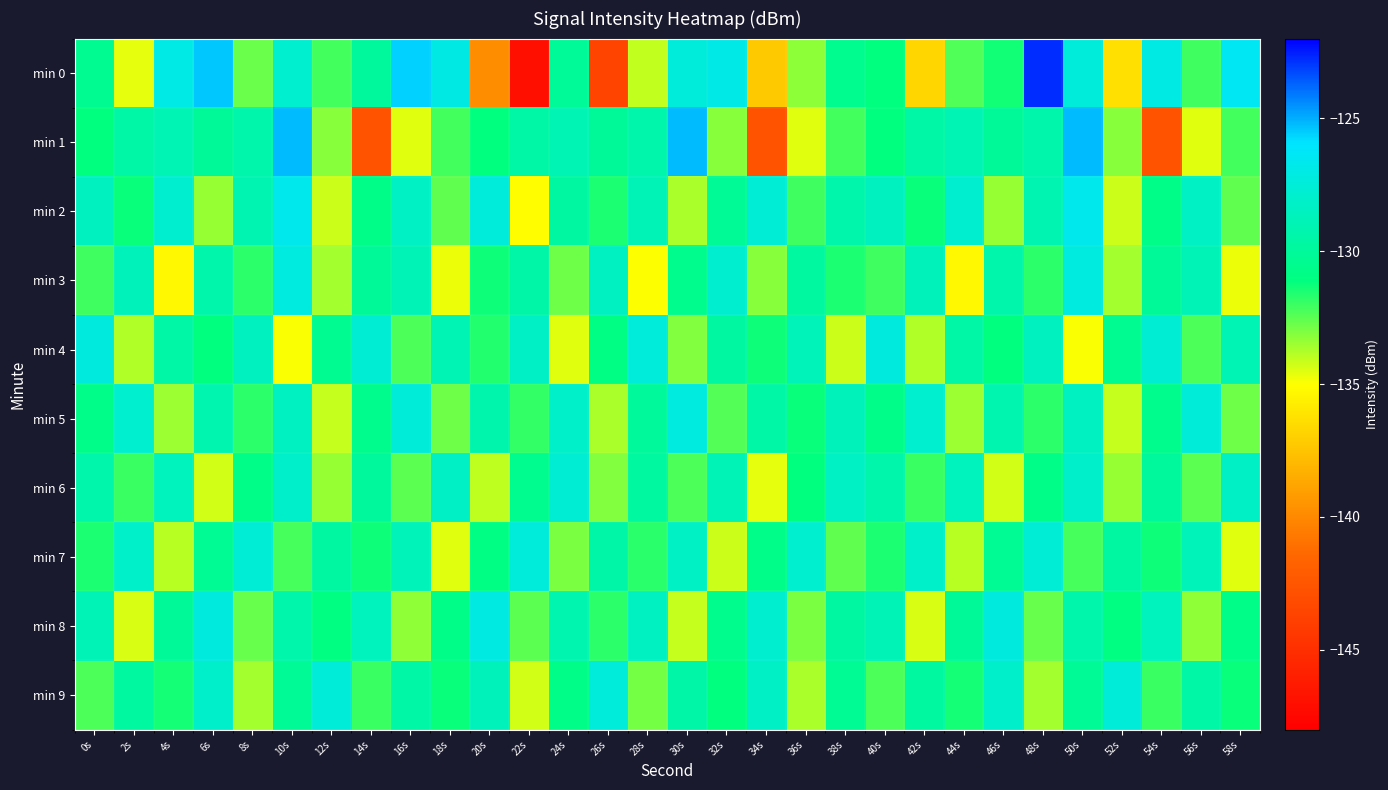

Reading left to right, what are all the values shown in this chart?

min 0: 0s=-130.4	2s=-134.6	4s=-126.9	6s=-125.4	8s=-132.8	10s=-127.9	12s=-132.1	14s=-129.9	16s=-125.6	18s=-127.0	20s=-139.8	22s=-147.0	24s=-130.2	26s=-143.6	28s=-134.0	30s=-127.4	32s=-126.9	34s=-137.2	36s=-133.2	38s=-130.5	40s=-131.1	42s=-136.7	44s=-132.3	46s=-131.4	48s=-122.8	50s=-127.4	52s=-136.3	54s=-127.0	56s=-132.1	58s=-126.3
min 1: 0s=-131.1	2s=-129.6	4s=-129.0	6s=-130.1	8s=-129.4	10s=-125.2	12s=-133.2	14s=-142.7	16s=-134.5	18s=-132.1	20s=-131.1	22s=-129.6	24s=-129.0	26s=-130.1	28s=-129.4	30s=-125.2	32s=-133.2	34s=-142.7	36s=-134.5	38s=-132.1	40s=-131.1	42s=-129.6	44s=-129.0	46s=-130.1	48s=-129.4	50s=-125.2	52s=-133.2	54s=-142.7	56s=-134.5	58s=-132.1
min 2: 0s=-128.5	2s=-131.2	4s=-127.8	6s=-133.4	8s=-129.1	10s=-126.7	12s=-134.2	14s=-130.8	16s=-128.3	18s=-132.6	20s=-127.4	22s=-135.1	24s=-129.7	26s=-131.5	28s=-128.9	30s=-133.7	32s=-130.2	34s=-127.6	36s=-132.1	38s=-129.4	40s=-128.5	42s=-131.2	44s=-127.8	46s=-133.4	48s=-129.1	50s=-126.7	52s=-134.2	54s=-130.8	56s=-128.3	58s=-132.6
min 3: 0s=-132.1	2s=-128.7	4s=-135.3	6s=-129.4	8s=-131.8	10s=-127.2	12s=-133.6	14s=-130.1	16s=-128.9	18s=-134.7	20s=-131.3	22s=-129.5	24s=-132.8	26s=-128.4	28s=-135.0	30s=-130.6	32s=-127.8	34s=-133.2	36s=-129.8	38s=-131.5	40s=-132.1	42s=-128.7	44s=-135.3	46s=-129.4	48s=-131.8	50s=-127.2	52s=-133.6	54s=-130.1	56s=-128.9	58s=-134.7
min 4: 0s=-127.3	2s=-133.8	4s=-129.6	6s=-131.1	8s=-128.5	10s=-134.9	12s=-130.4	14s=-127.7	16s=-132.3	18s=-129.0	20s=-131.6	22s=-128.2	24s=-134.5	26s=-130.9	28s=-127.4	30s=-133.1	32s=-129.7	34s=-131.3	36s=-128.8	38s=-134.2	40s=-127.3	42s=-133.8	44s=-129.6	46s=-131.1	48s=-128.5	50s=-134.9	52s=-130.4	54s=-127.7	56s=-132.3	58s=-129.0
min 5: 0s=-130.7	2s=-127.9	4s=-133.5	6s=-129.2	8s=-131.8	10s=-128.4	12s=-134.1	14s=-130.6	16s=-127.5	18s=-132.8	20s=-129.3	22s=-131.9	24s=-128.1	26s=-133.7	28s=-130.0	30s=-127.2	32s=-132.4	34s=-129.6	36s=-131.2	38s=-128.7	40s=-130.7	42s=-127.9	44s=-133.5	46s=-129.2	48s=-131.8	50s=-128.4	52s=-134.1	54s=-130.6	56s=-127.5	58s=-132.8
min 6: 0s=-129.4	2s=-132.0	4s=-128.6	6s=-134.3	8s=-130.8	10s=-128.0	12s=-133.4	14s=-129.9	16s=-132.5	18s=-128.2	20s=-134.0	22s=-130.5	24s=-127.7	26s=-133.1	28s=-129.8	30s=-132.3	32s=-128.9	34s=-134.6	36s=-131.1	38s=-128.3	40s=-129.4	42s=-132.0	44s=-128.6	46s=-134.3	48s=-130.8	50s=-128.0	52s=-133.4	54s=-129.9	56s=-132.5	58s=-128.2
min 7: 0s=-131.5	2s=-128.1	4s=-133.9	6s=-130.3	8s=-127.6	10s=-132.2	12s=-129.7	14s=-131.3	16s=-128.8	18s=-134.5	20s=-130.9	22s=-127.4	24s=-133.0	26s=-129.5	28s=-131.7	30s=-128.3	32s=-134.2	34s=-130.7	36s=-127.9	38s=-132.6	40s=-131.5	42s=-128.1	44s=-133.9	46s=-130.3	48s=-127.6	50s=-132.2	52s=-129.7	54s=-131.3	56s=-128.8	58s=-134.5
min 8: 0s=-128.9	2s=-134.4	4s=-130.1	6s=-127.3	8s=-132.7	10s=-129.4	12s=-131.0	14s=-128.6	16s=-133.3	18s=-130.8	20s=-127.1	22s=-132.5	24s=-129.2	26s=-131.8	28s=-128.4	30s=-134.1	32s=-130.6	34s=-127.8	36s=-133.0	38s=-129.7	40s=-128.9	42s=-134.4	44s=-130.1	46s=-127.3	48s=-132.7	50s=-129.4	52s=-131.0	54s=-128.6	56s=-133.3	58s=-130.8
min 9: 0s=-132.3	2s=-129.8	4s=-131.4	6s=-128.0	8s=-133.6	10s=-130.2	12s=-127.5	14s=-132.0	16s=-129.6	18s=-131.2	20s=-128.7	22s=-134.3	24s=-130.8	26s=-127.4	28s=-132.9	30s=-129.5	32s=-131.1	34s=-128.2	36s=-133.7	38s=-130.3	40s=-132.3	42s=-129.8	44s=-131.4	46s=-128.0	48s=-133.6	50s=-130.2	52s=-127.5	54s=-132.0	56s=-129.6	58s=-131.2